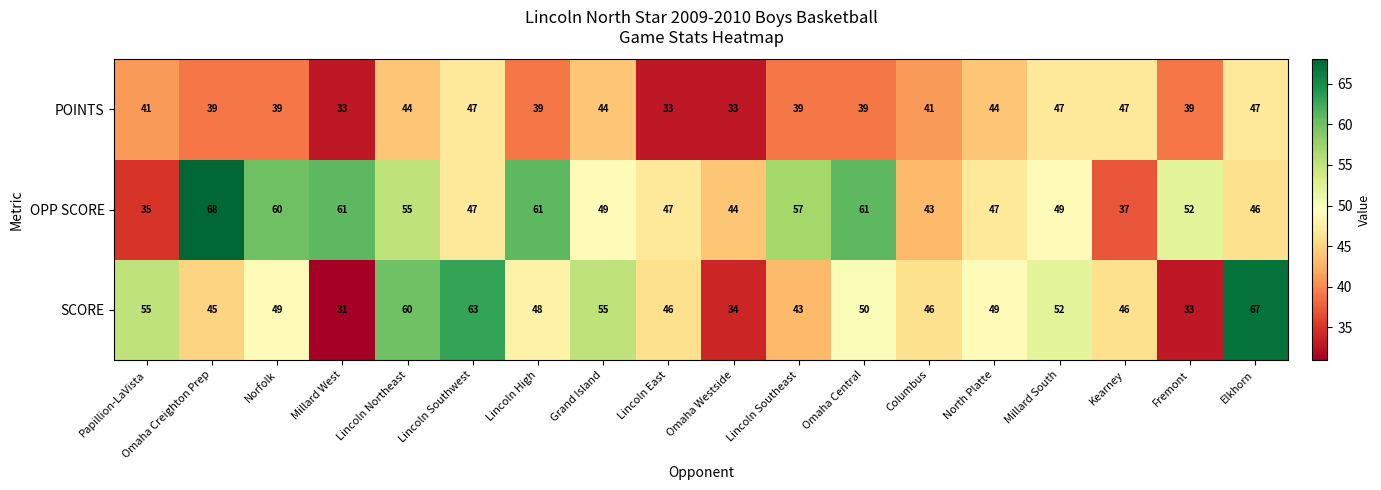

Which category has the highest value in the OPP SCORE series?

Omaha Creighton Prep